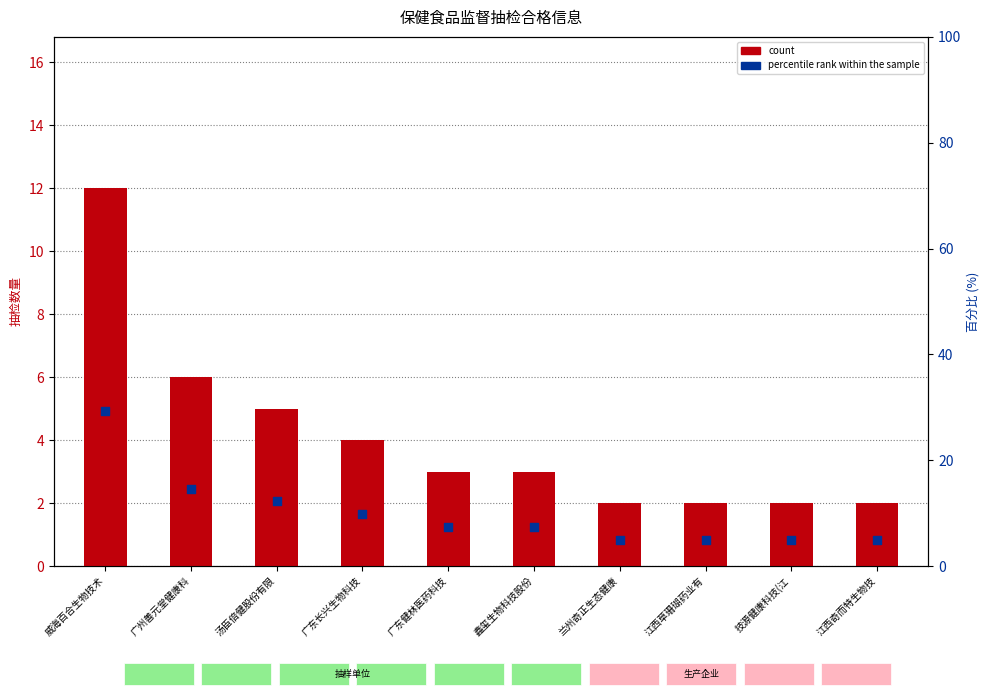

Which series reaches the maximum Y coordinate?

percentile rank within the sample